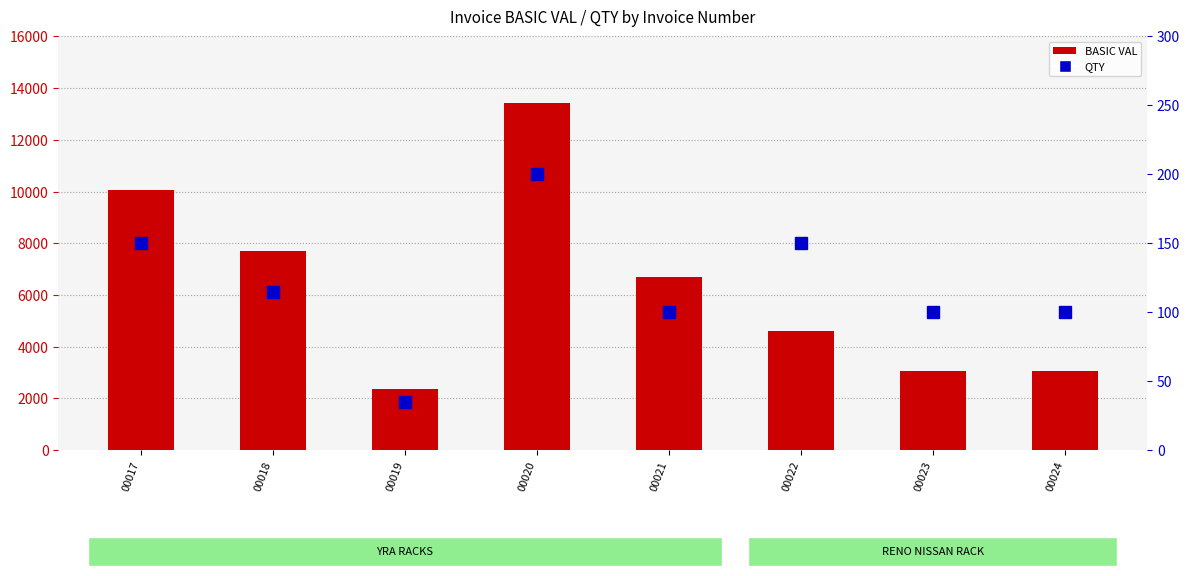

What is the value of the BASIC VAL bar at the 7th from the left?

3075.0